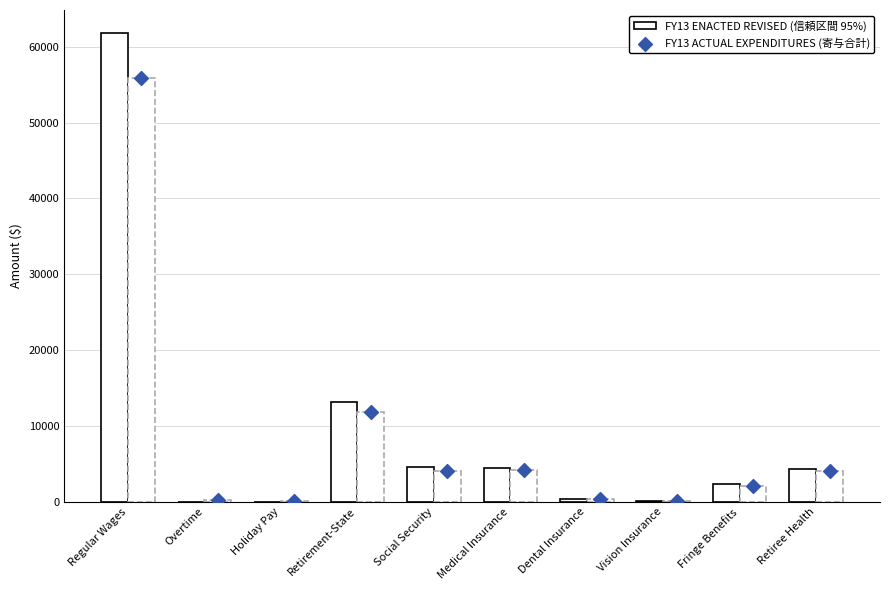

At how many categories does at least one series exceed 39089?

1